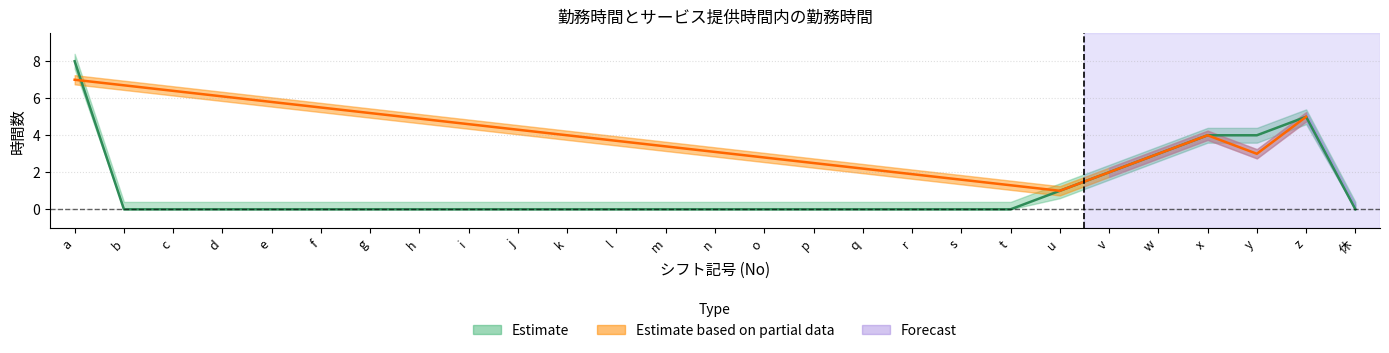

What is the sum of the values at 休 and z?

5